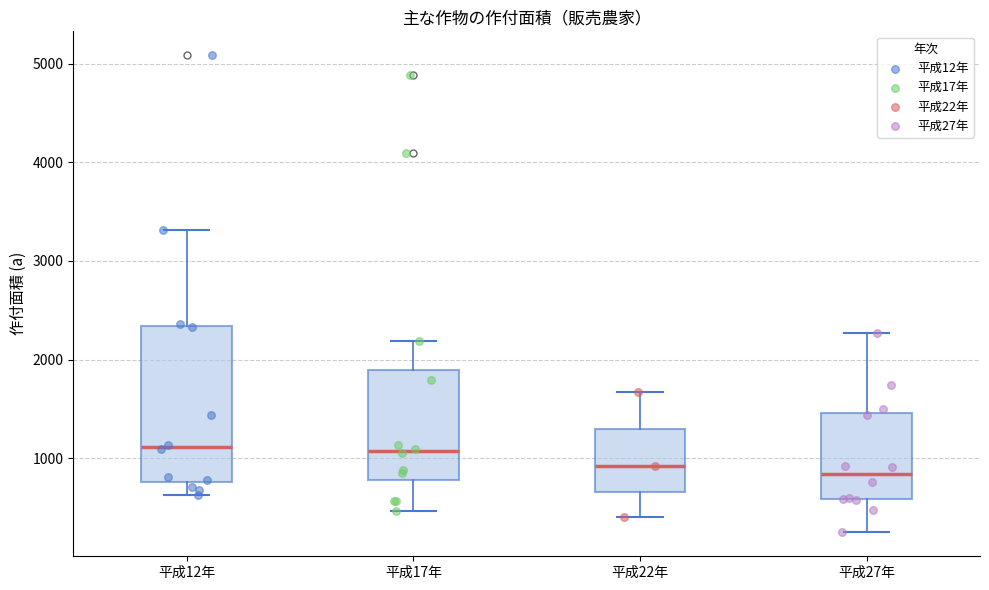

Reading left to right, transcribe this box plot: for each box, give where its median line is, the range the box spans, and where its two whiskers end, as read against the y-axis. The values are not printed on the chart, so give them approximately, as read against the axis.

平成12年: median 1100, box 800 to 2300, whiskers 600 to 3300
平成17年: median 1100, box 800 to 1900, whiskers 500 to 2200
平成22年: median 900, box 700 to 1300, whiskers 400 to 1700
平成27年: median 800, box 600 to 1500, whiskers 200 to 2300